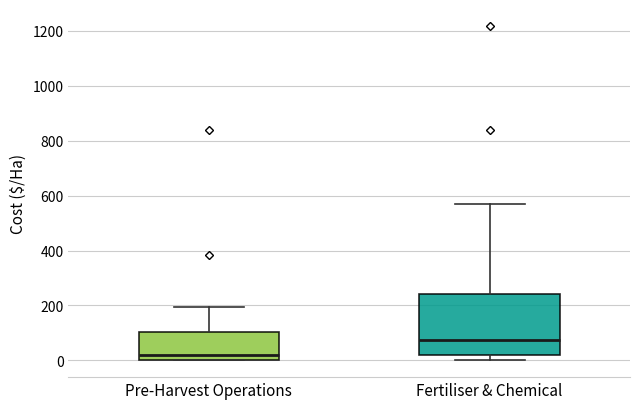

Reading left to right, transcribe this box plot: for each box, give where its median line is, the range the box spans, and where its two whiskers end, as read against the y-axis. The values are not printed on the chart, so give them approximately, as read against the axis.

Pre-Harvest Operations: median 20, box 0 to 100, whiskers 0 to 200
Fertiliser & Chemical: median 80, box 20 to 240, whiskers 0 to 560